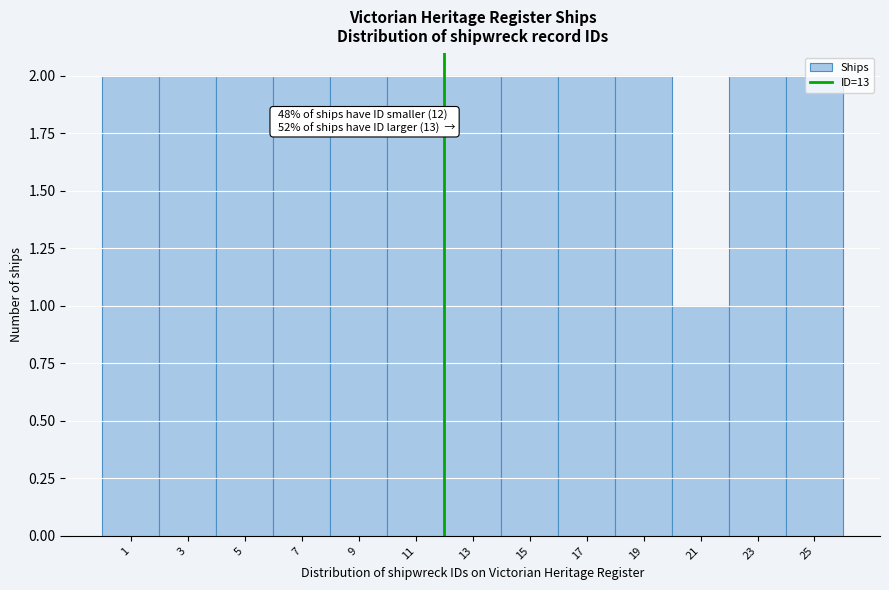

What is the value of the 9th bar from the left?

2